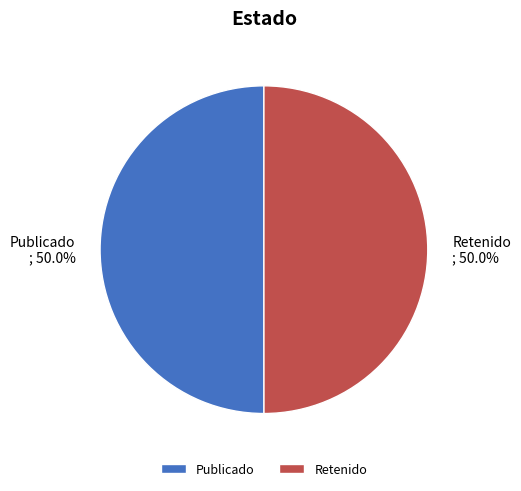

Approximately how many times larger is the value at Publicado compared to Retenido?

1.0